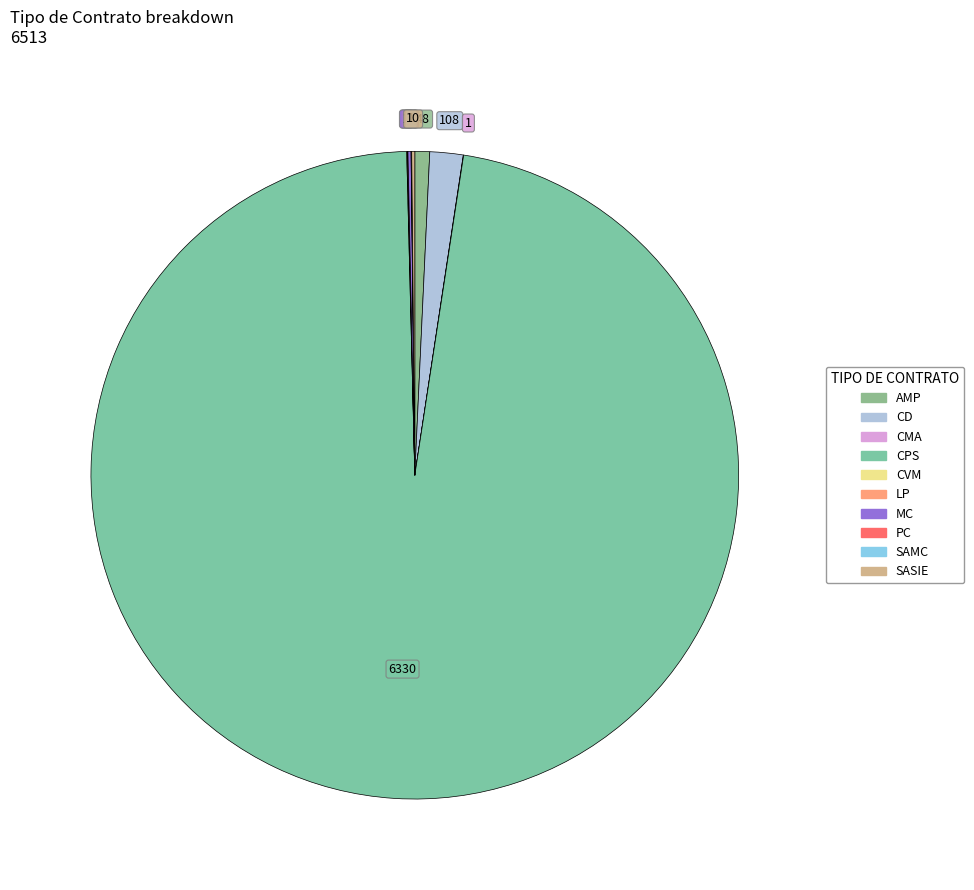

Count the number of slices in the pie.

10